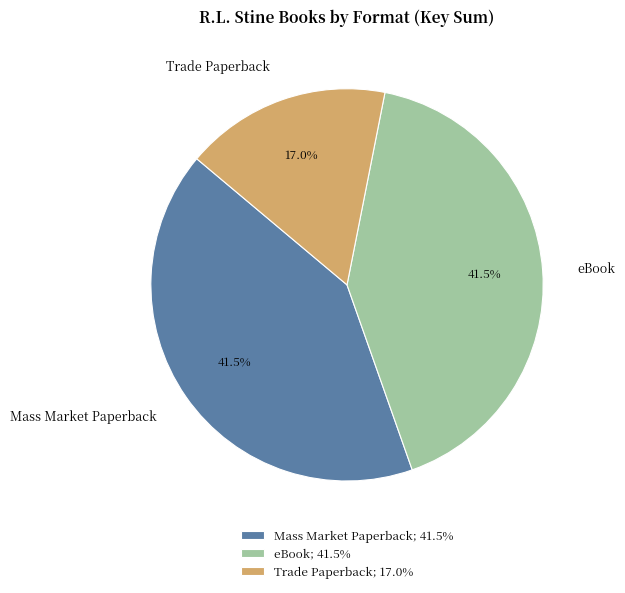

Does Trade Paperback represent more than half of the total?

No